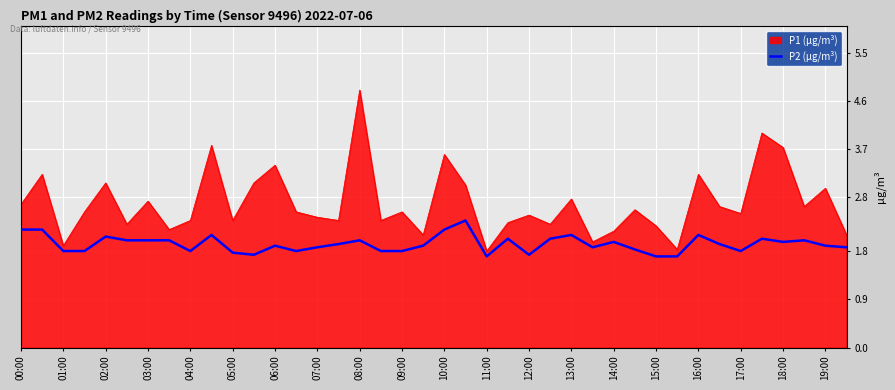

What is the minimum value shown in the chart?

1.7